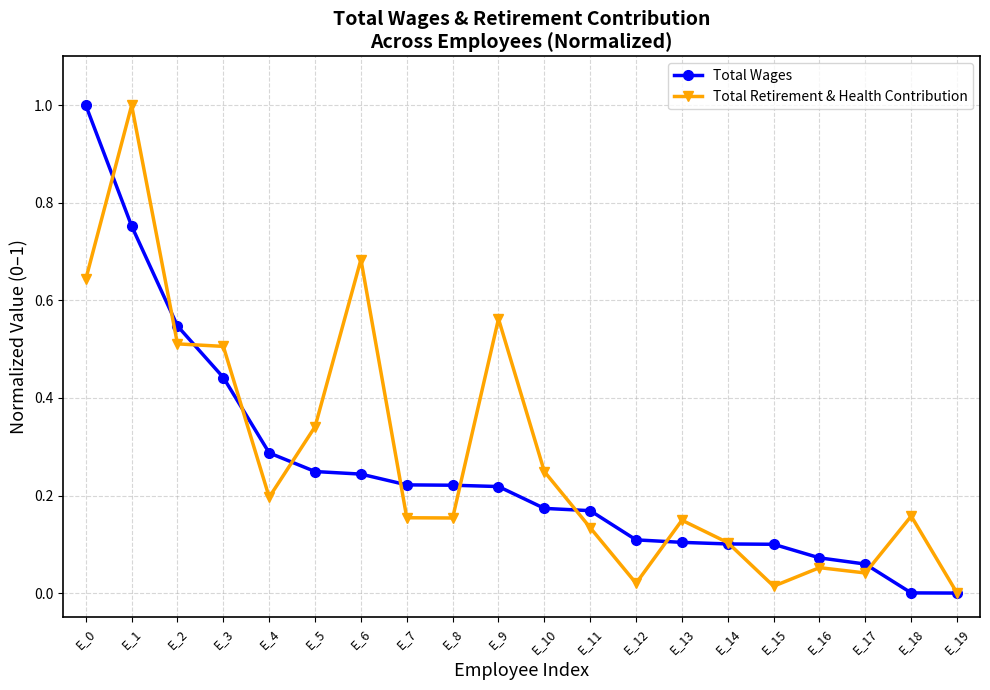

Rank the series at E_16 from lowest to highest value.

Total Retirement & Health Contribution, Total Wages